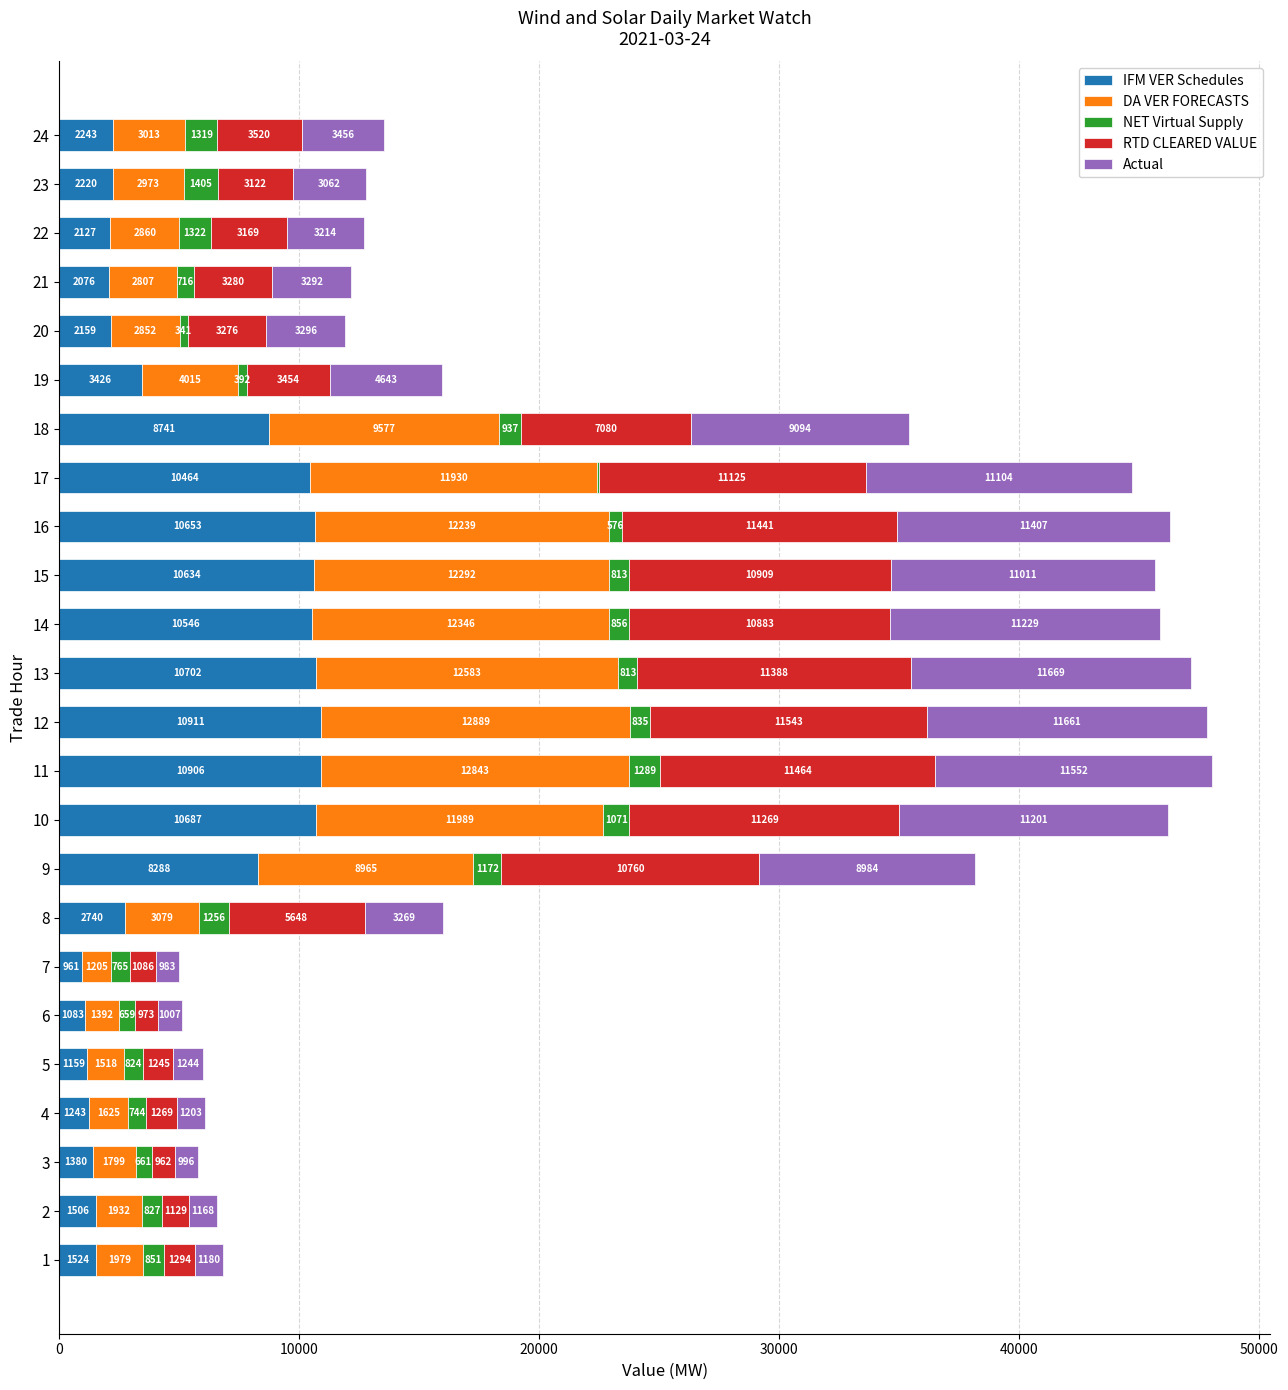

Count the number of categories in the chart.

24